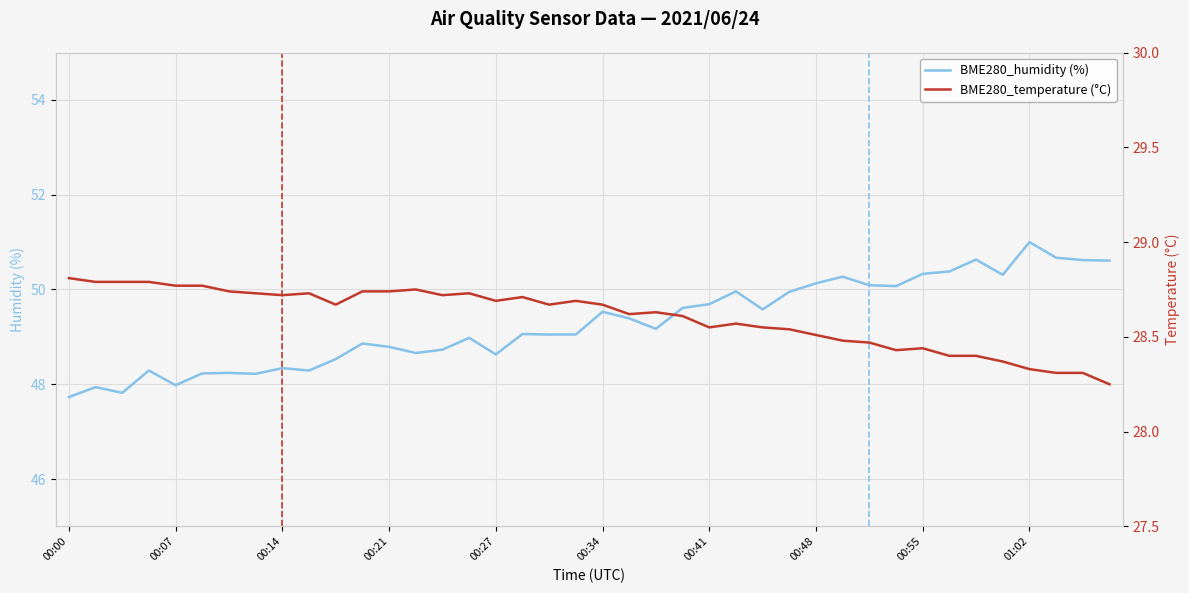

Between 21 and 13, which is larger?

21